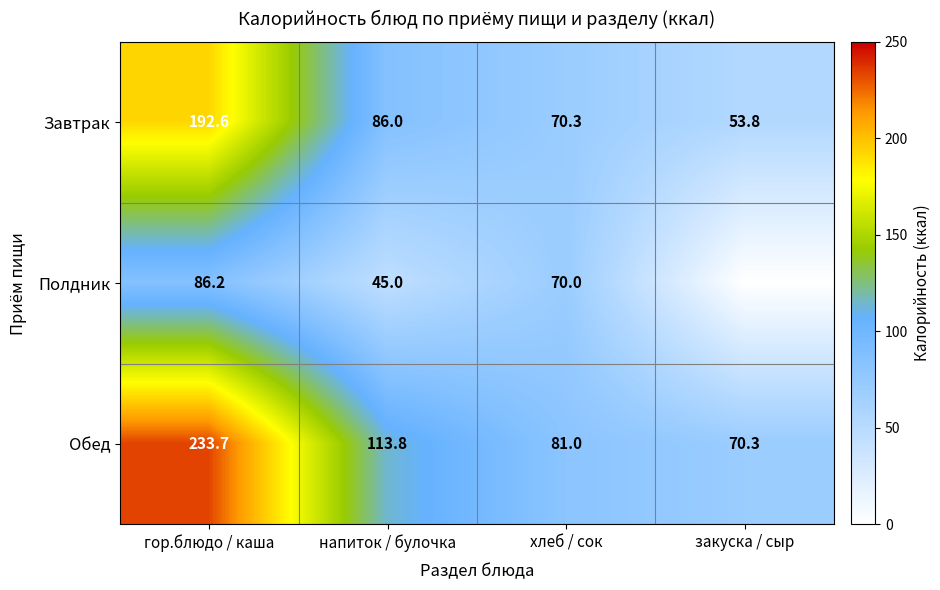

What is the difference between the highest and lowest values at хлеб / сок?

11.0